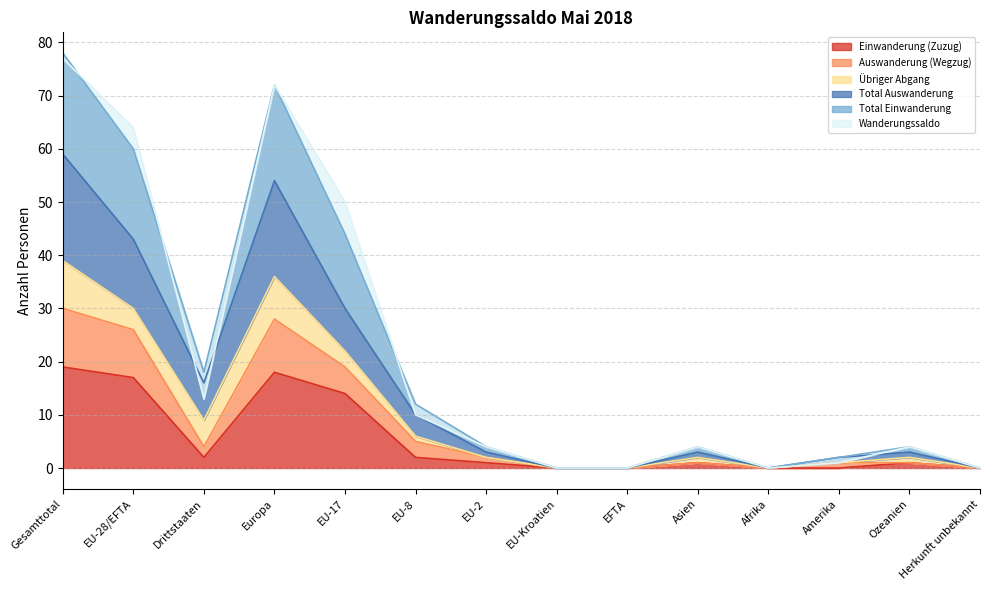

The Einwanderung (Zuzug) series shows 19 at Gesamttotal. True or false?

True